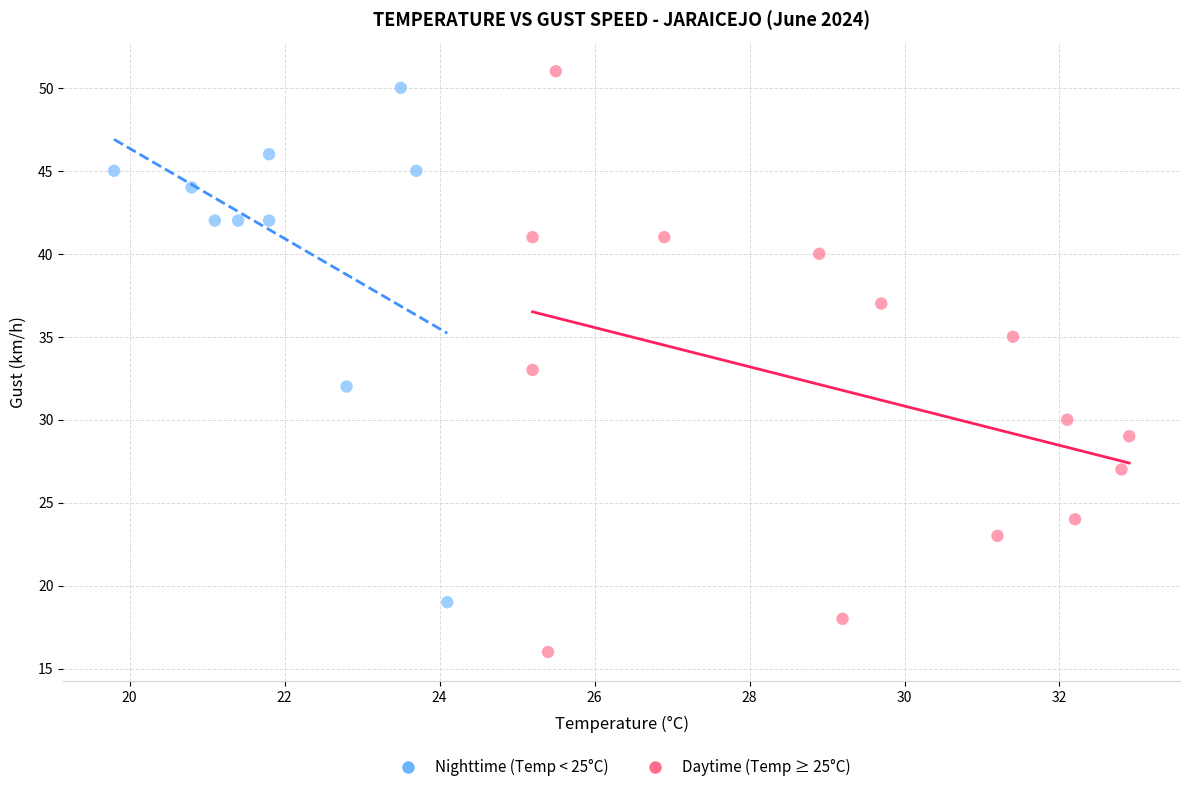

Which series reaches the minimum Y coordinate?

Daytime (Temp ≥ 25°C)